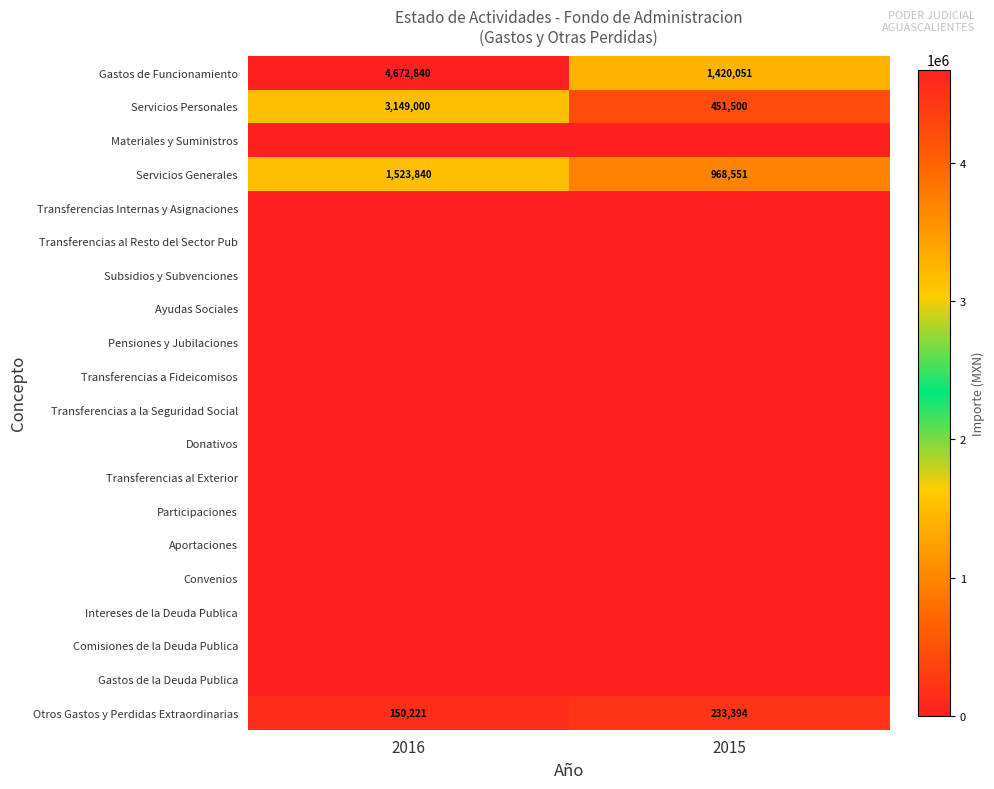

The Gastos de Funcionamiento series shows 6664197 at 2016. True or false?

False